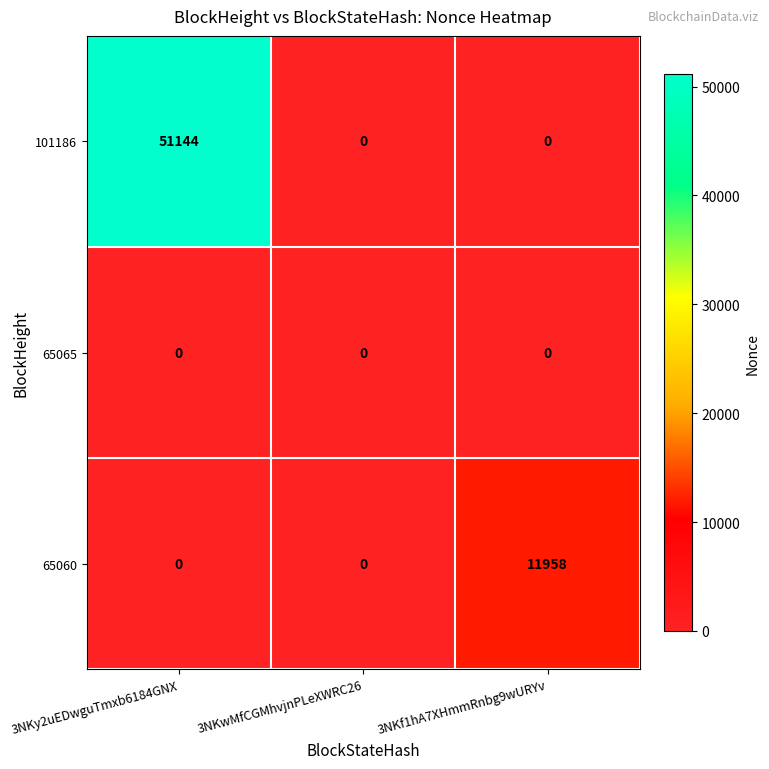

Count the number of data series in this chart.

3